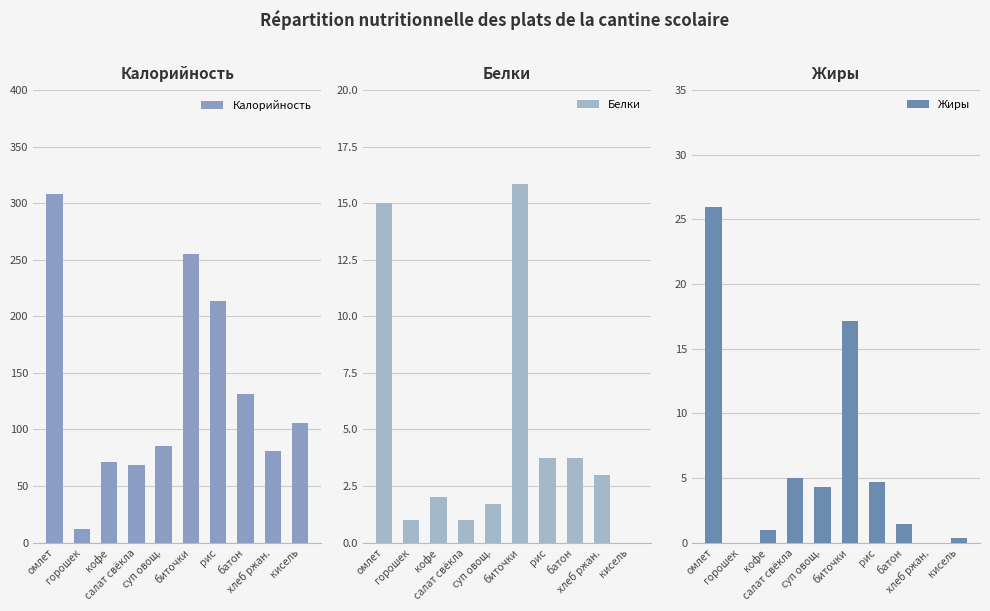

At which label does Жиры reach its minimum?

горошек